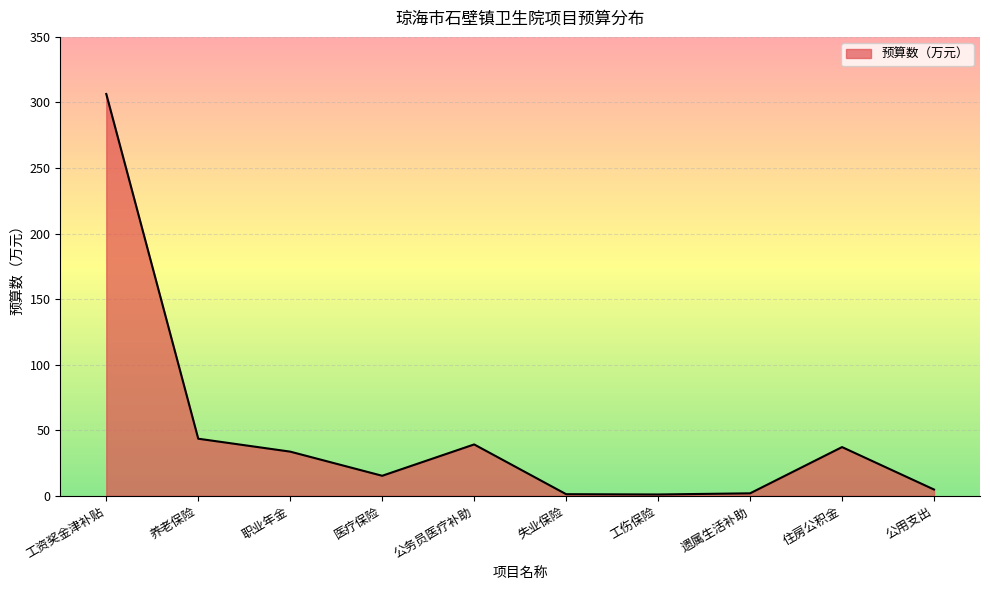

What is the difference between the maximum and minimum values?

305.5